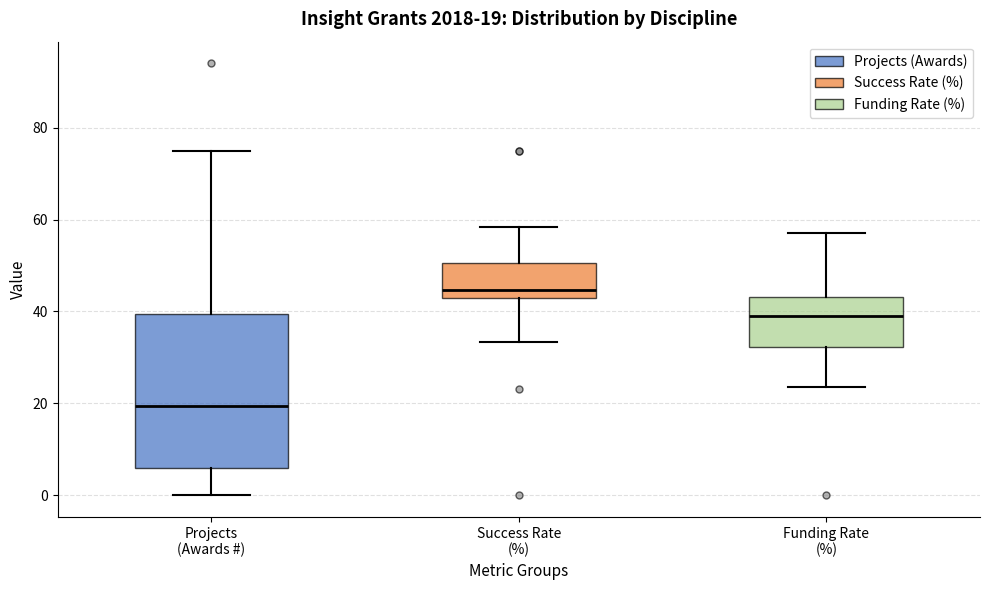

Which box is the tallest, from its lower edge to its upper edge?

Projects (Awards #)